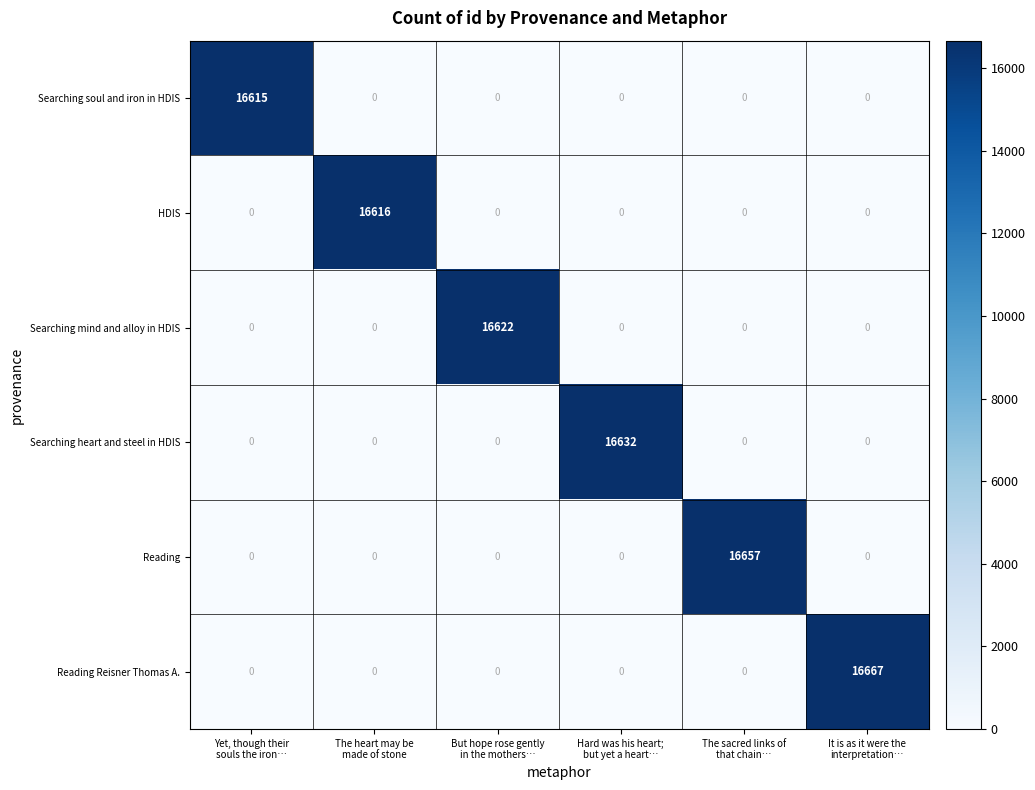

Which series has the largest total across all categories?

Reading Reisner Thomas A.